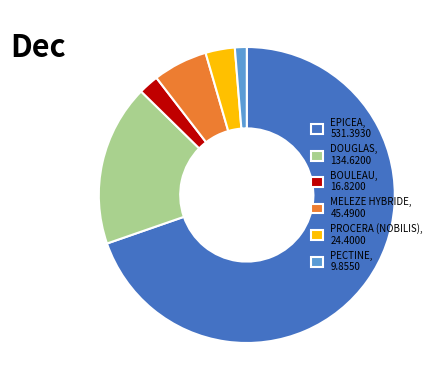

The EPICEA, 531.3930 slice represents 70% of the pie. True or false?

True